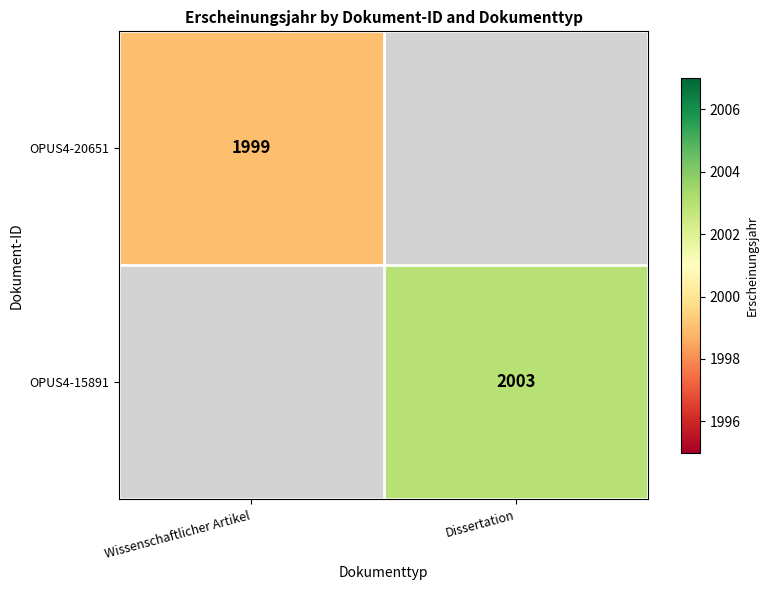

The value of OPUS4-20651 at Wissenschaftlicher Artikel is 2824. True or false?

False